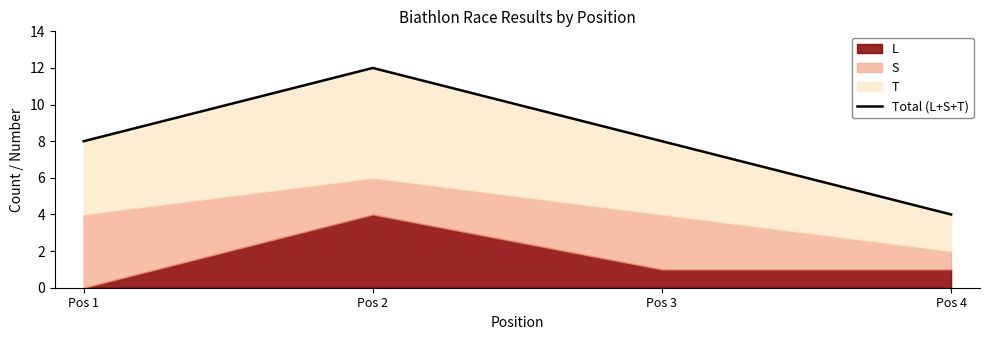

Reading right to left, extract all data points from this chart.

4	8	12	8